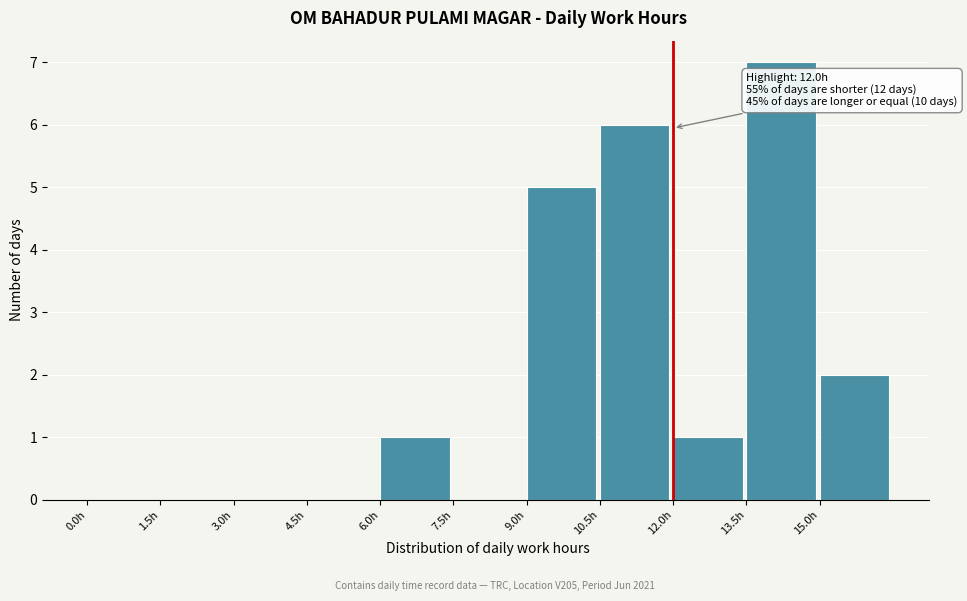

Over which range of the x-axis is the bar tallest?

13.5 to 15.0